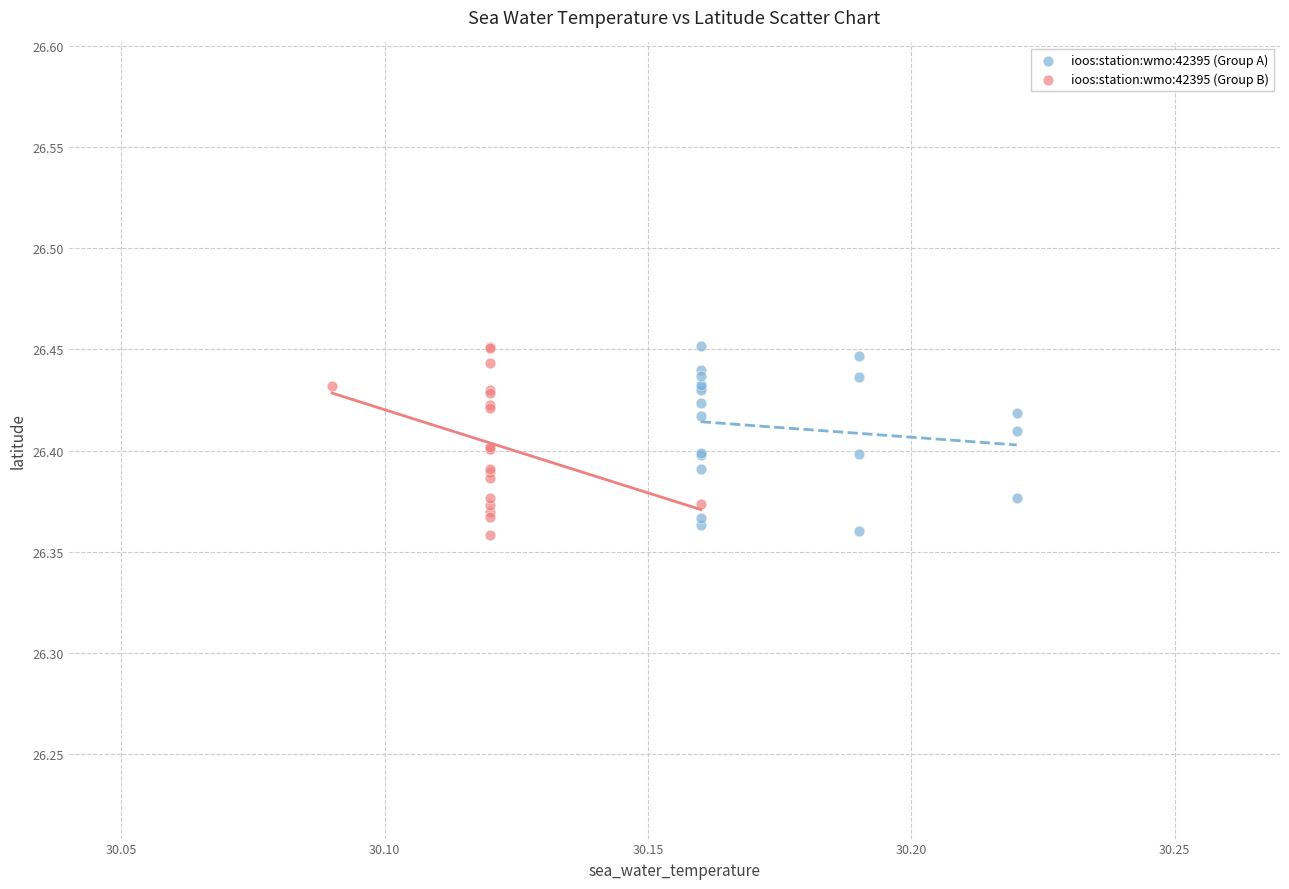

What are all the series names shown in the legend?

ioos:station:wmo:42395 (Group A), ioos:station:wmo:42395 (Group B)